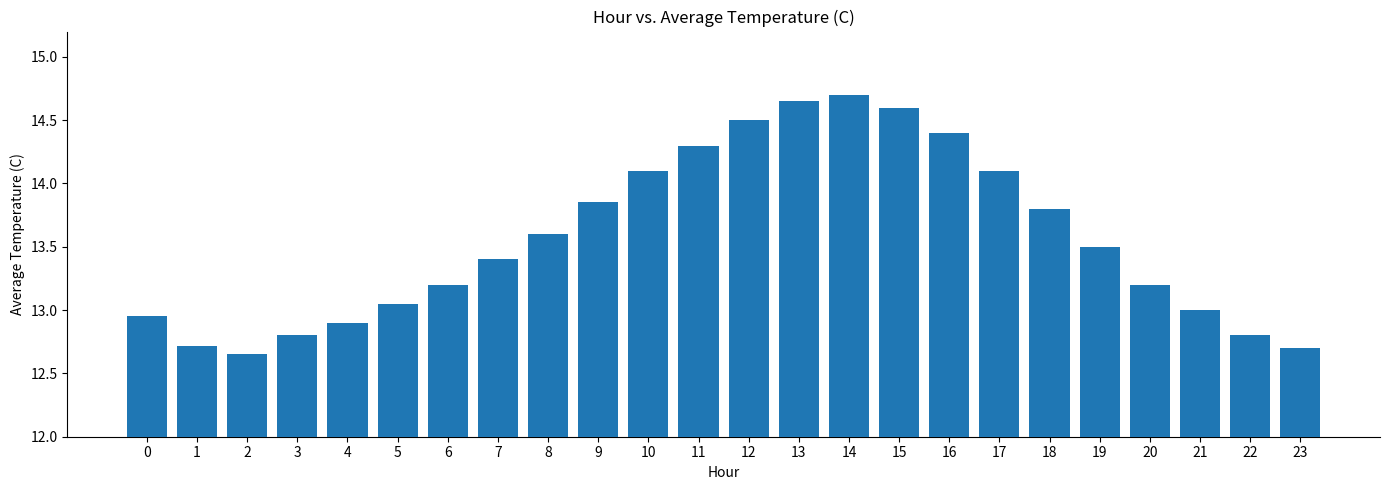

What is the ratio of the value at 5 to the value at 16?

0.9